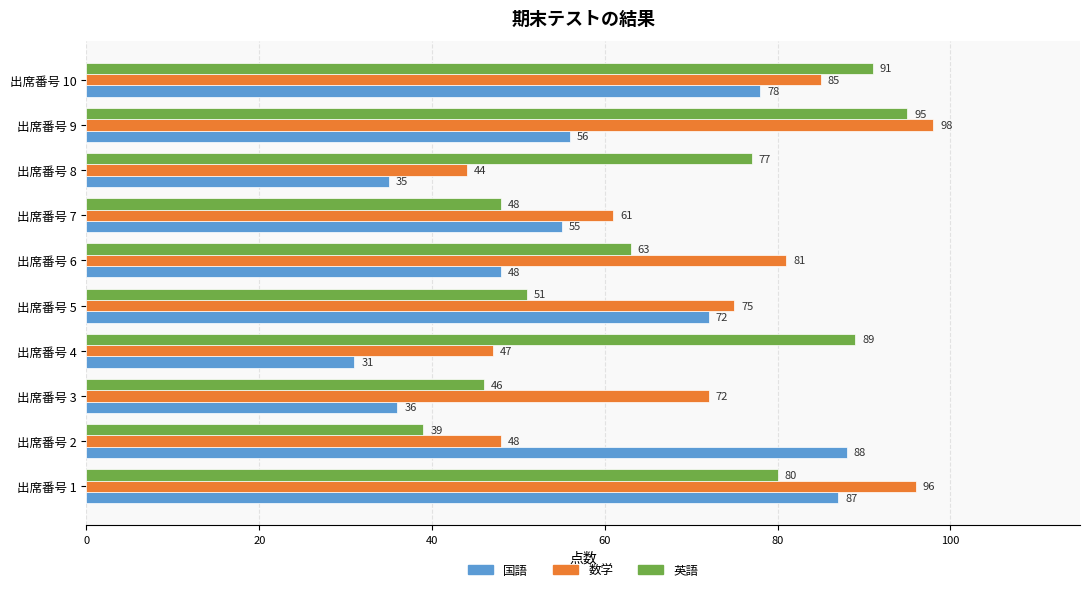

The 英語 series shows 51 at 出席番号 5. True or false?

True